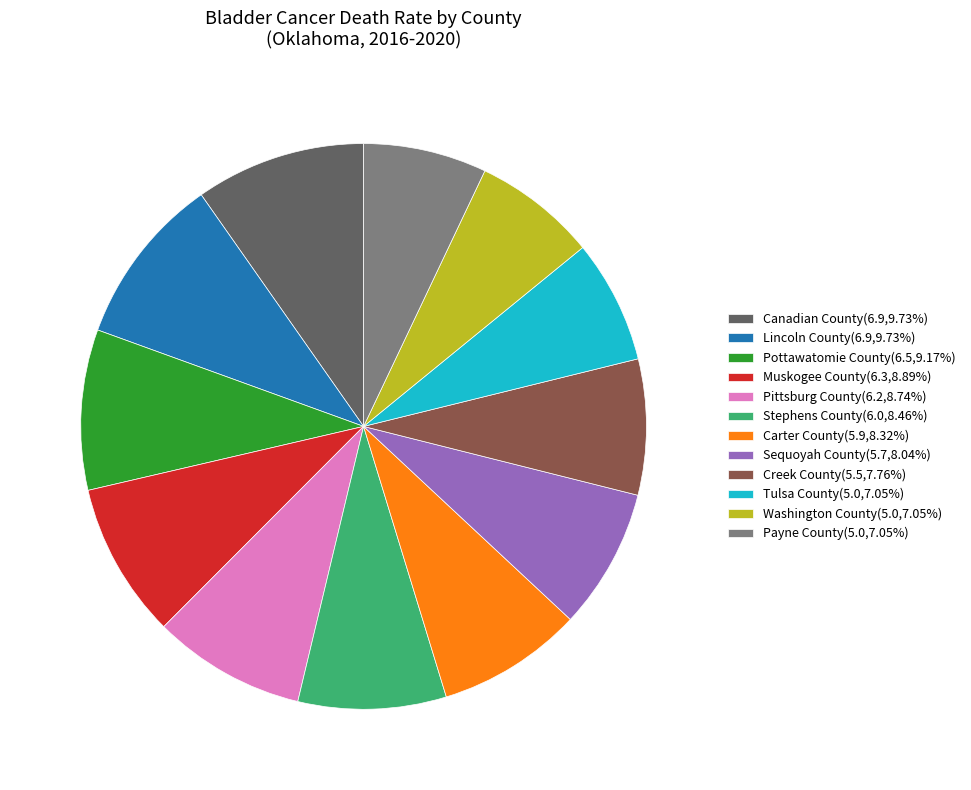

How many segments does this pie chart have?

12